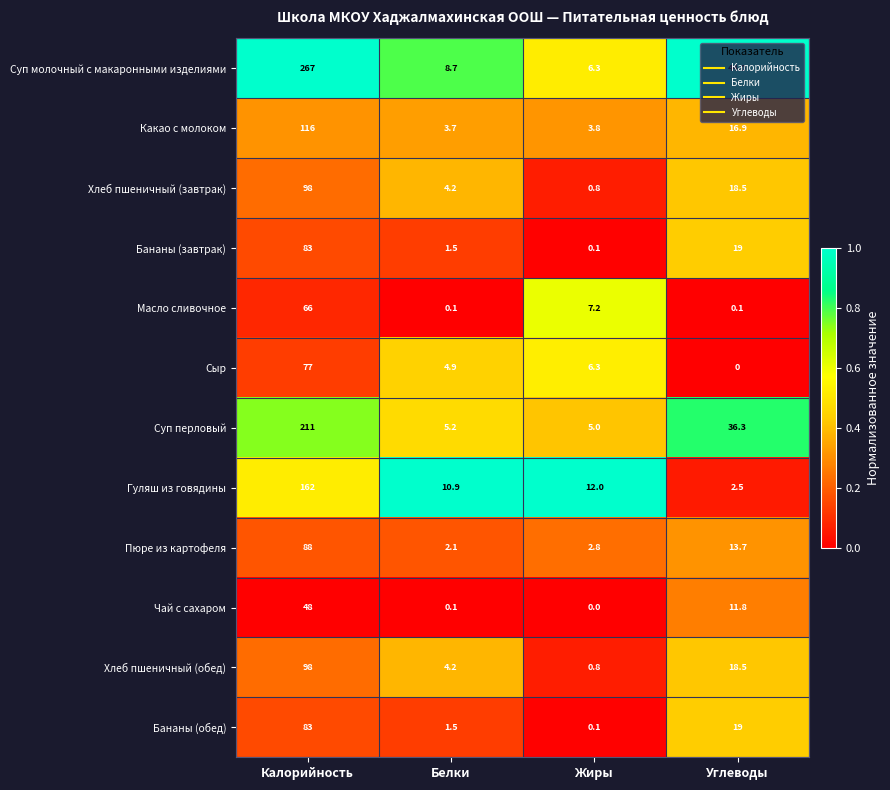

Which label corresponds to the largest value in the chart?

Калорийность